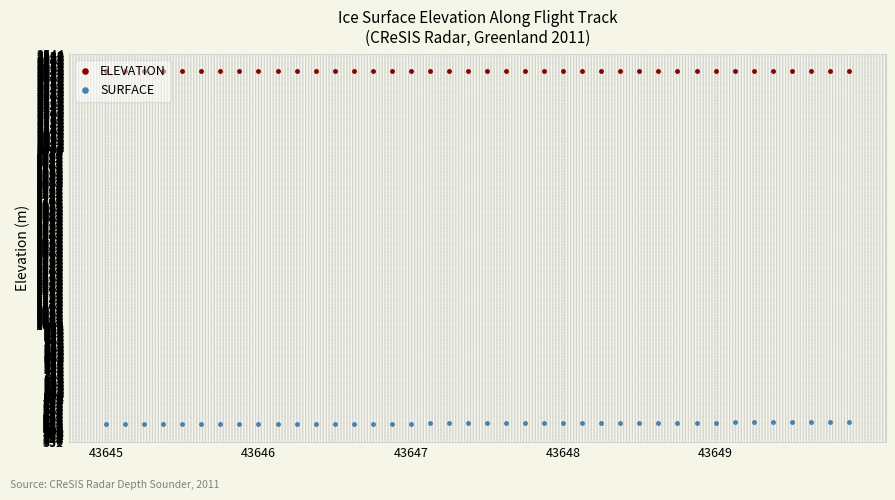

What is the minimum value for ELEVATION?

2445.8